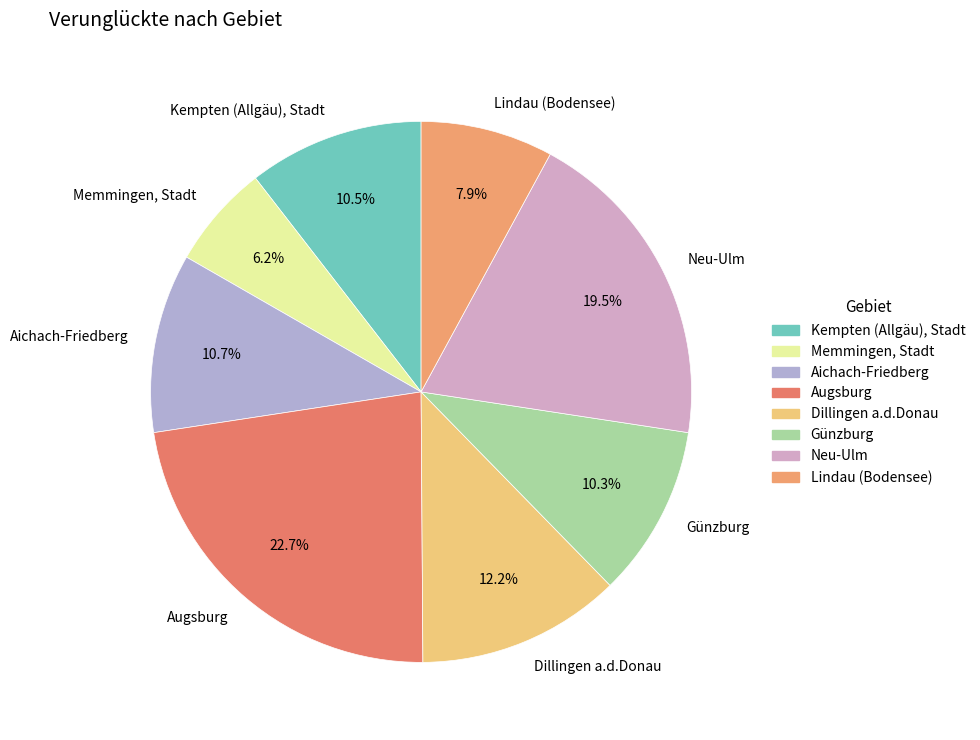

Does Kempten (Allgäu), Stadt account for over 50% of the chart?

No